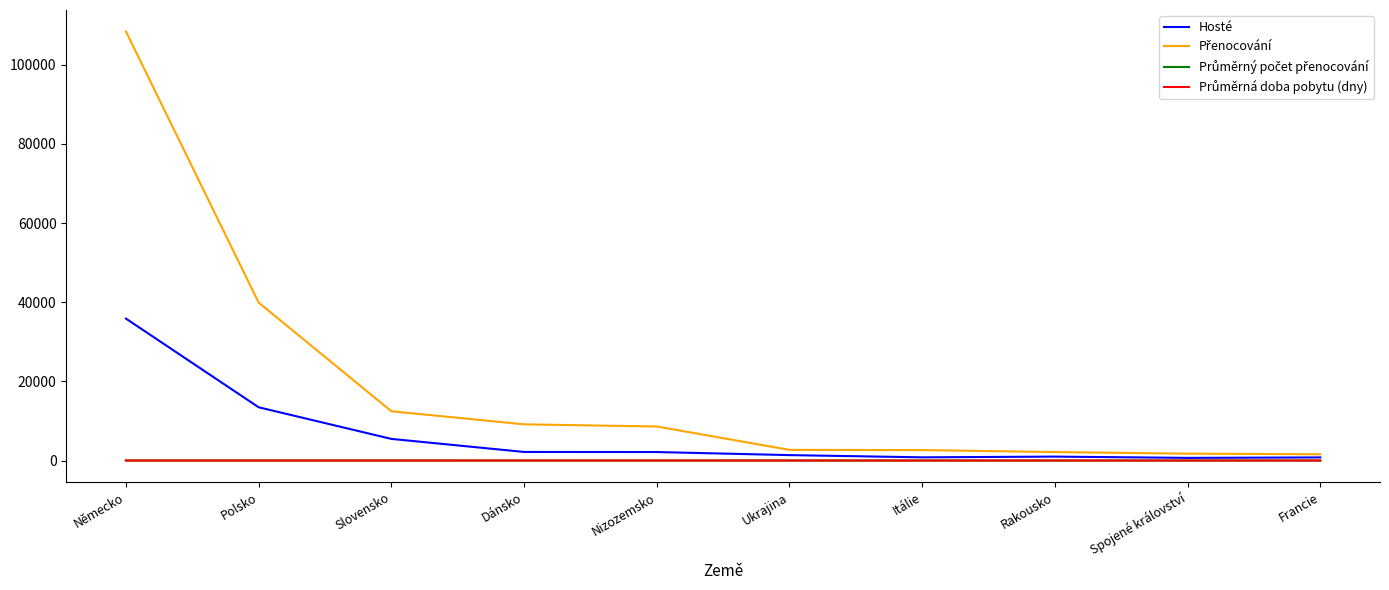

What is the total value across all series at Ukrajina?

4067.9